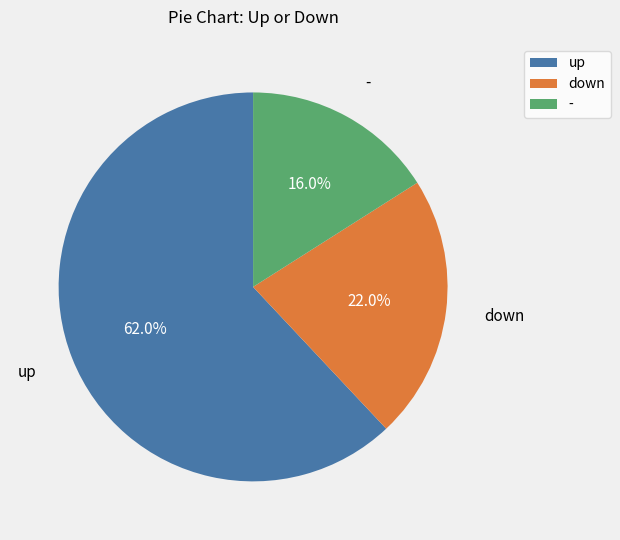

What is the ratio of the value at up to the value at -?

3.9